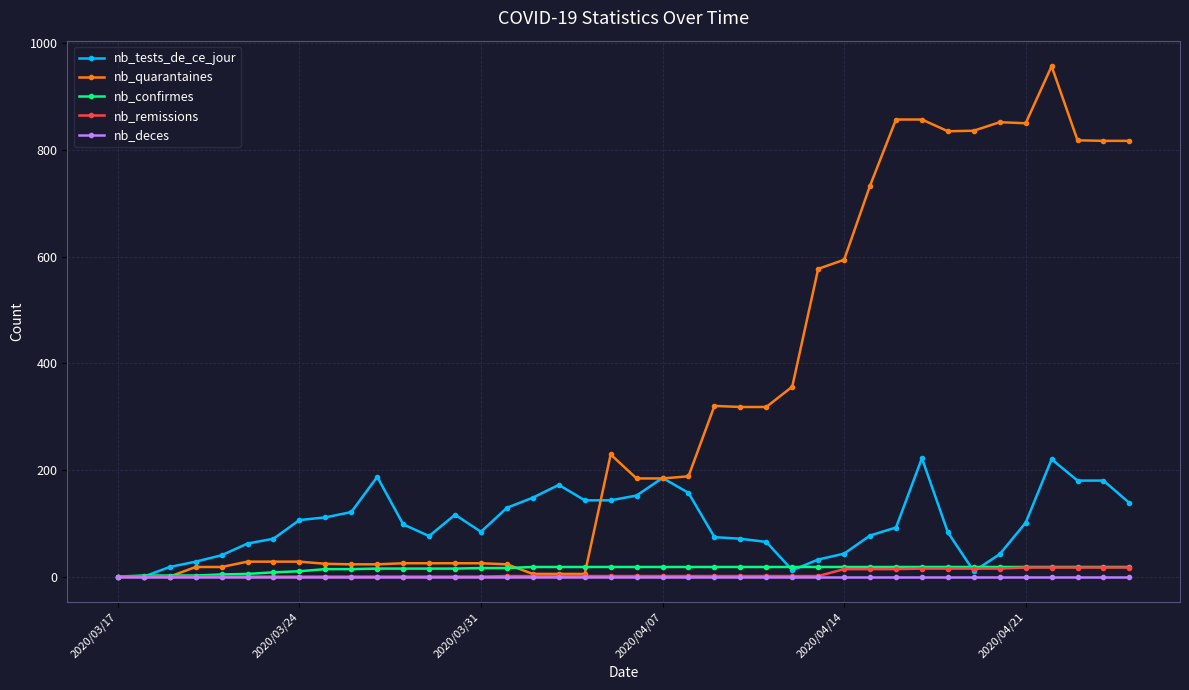

How many values in the nb_tests_de_ce_jour series are below 98?

20